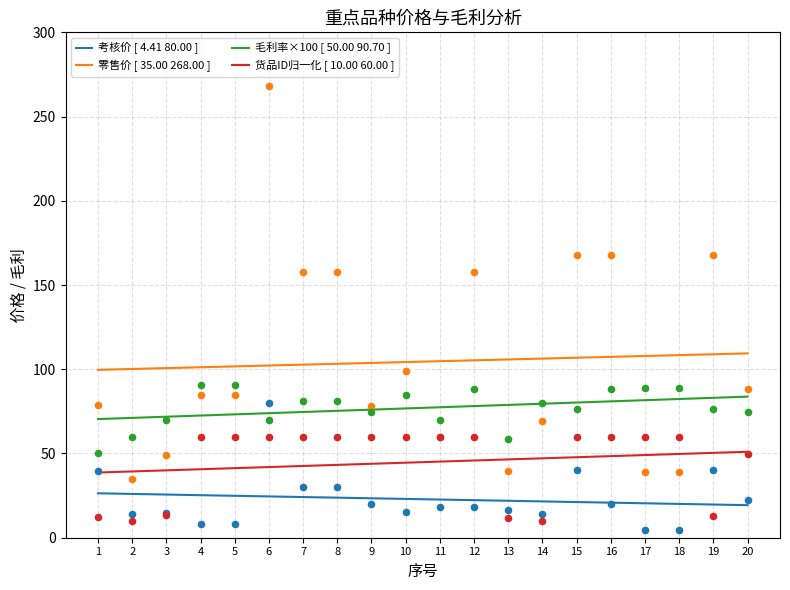

At which category is the sum across all series the highest?

20